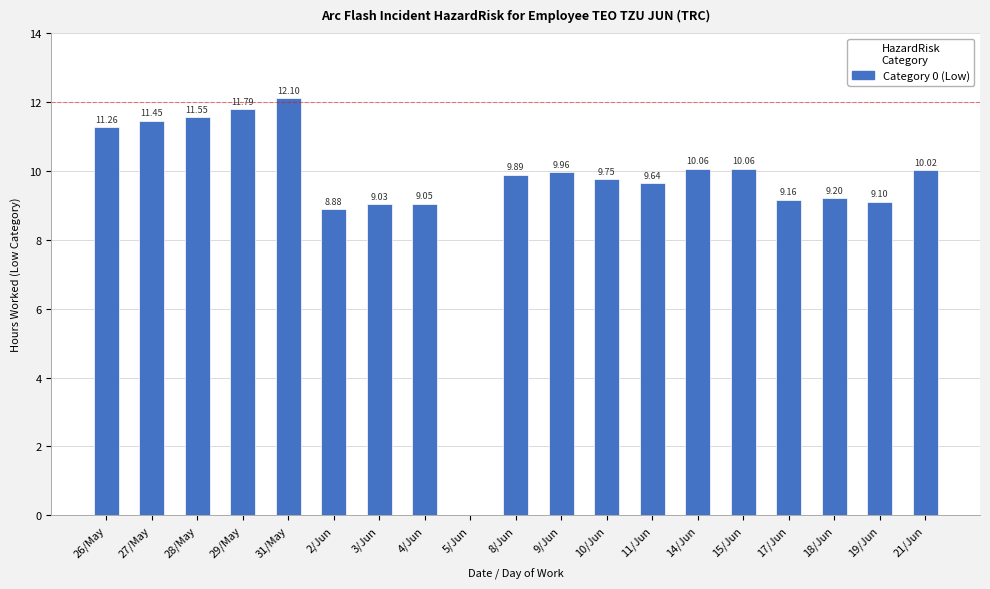

The value at 26/May is 11.3. True or false?

True